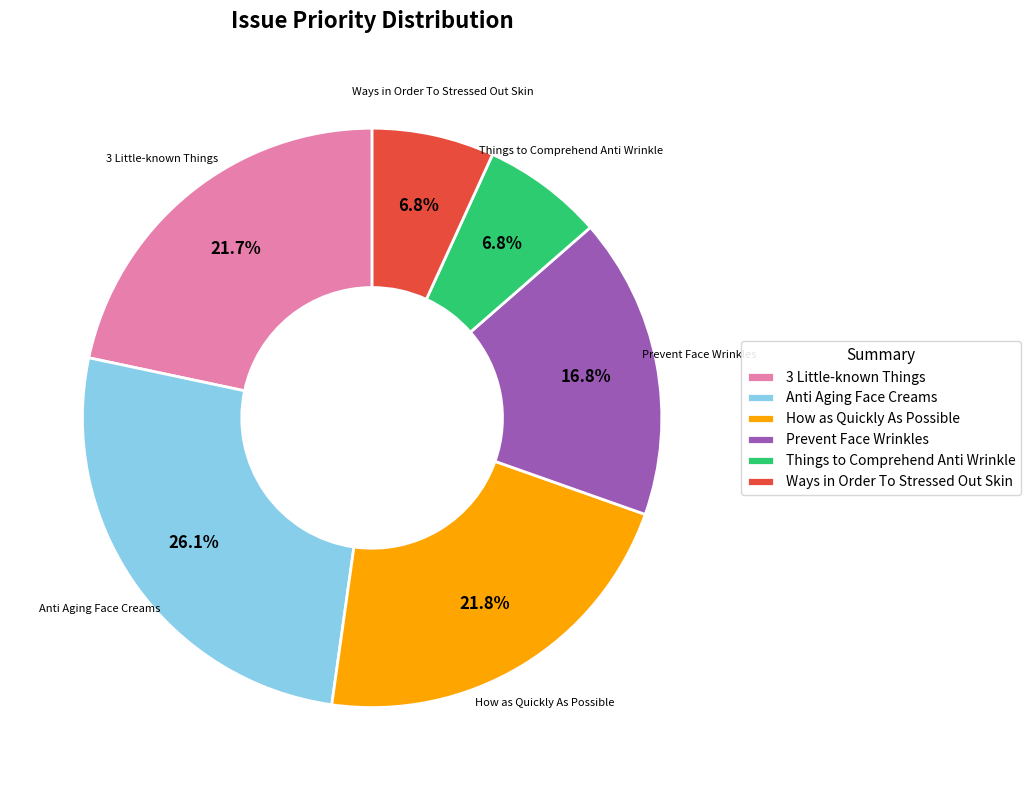

To the nearest percent, what percentage of the pie is Things to Comprehend Anti Wrinkle?

7%